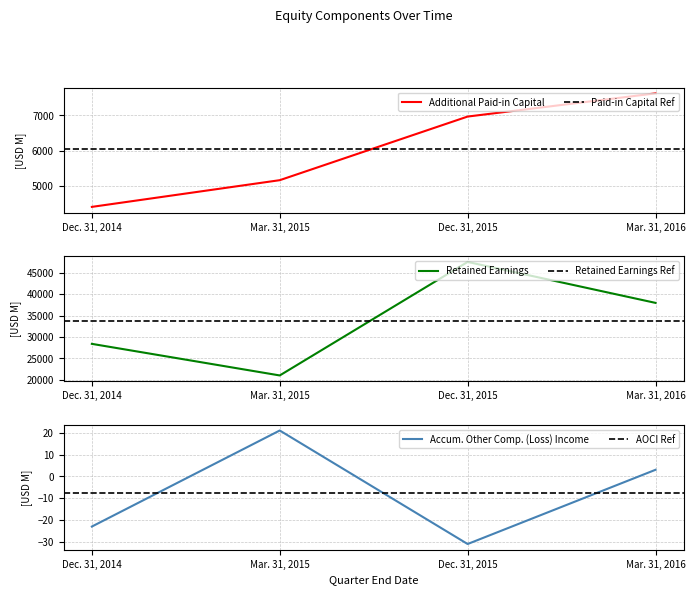

True or false: Retained Earnings [Member] and Accumulated Other Comprehensive (Loss) Income [Member] cross at least once.

False